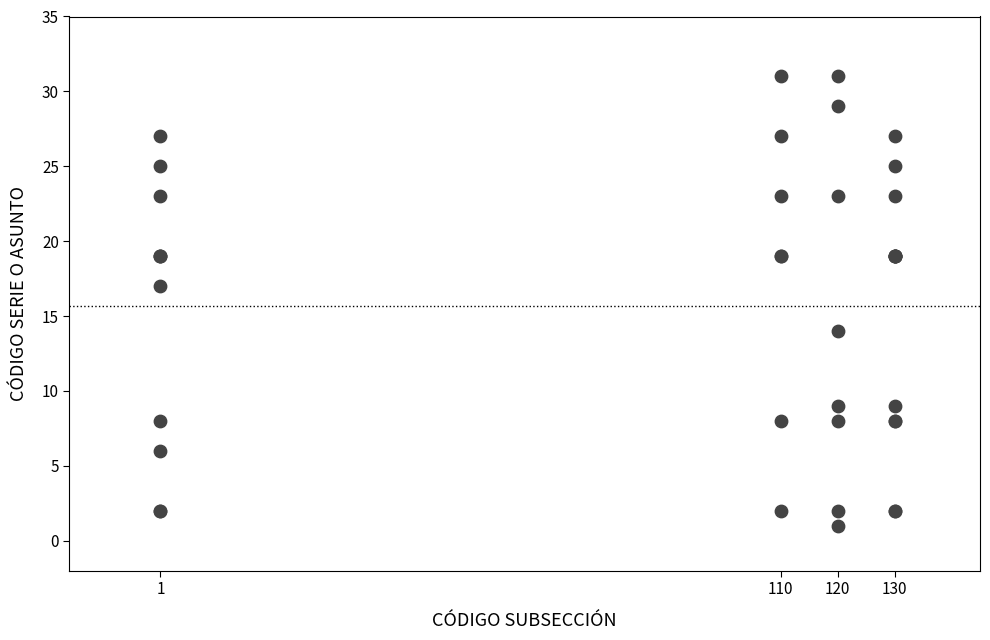

What Y value in the scatter plot is closest to 16?

17